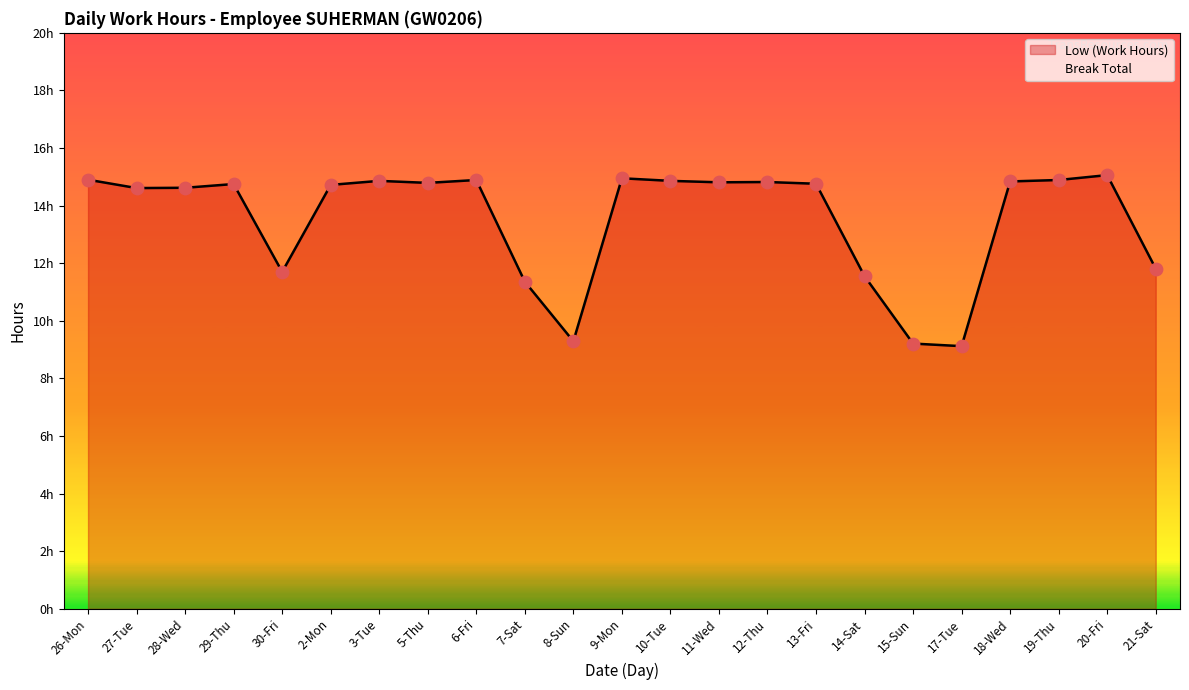

What is the change in value from 8-Sun to 17-Tue?

-0.2